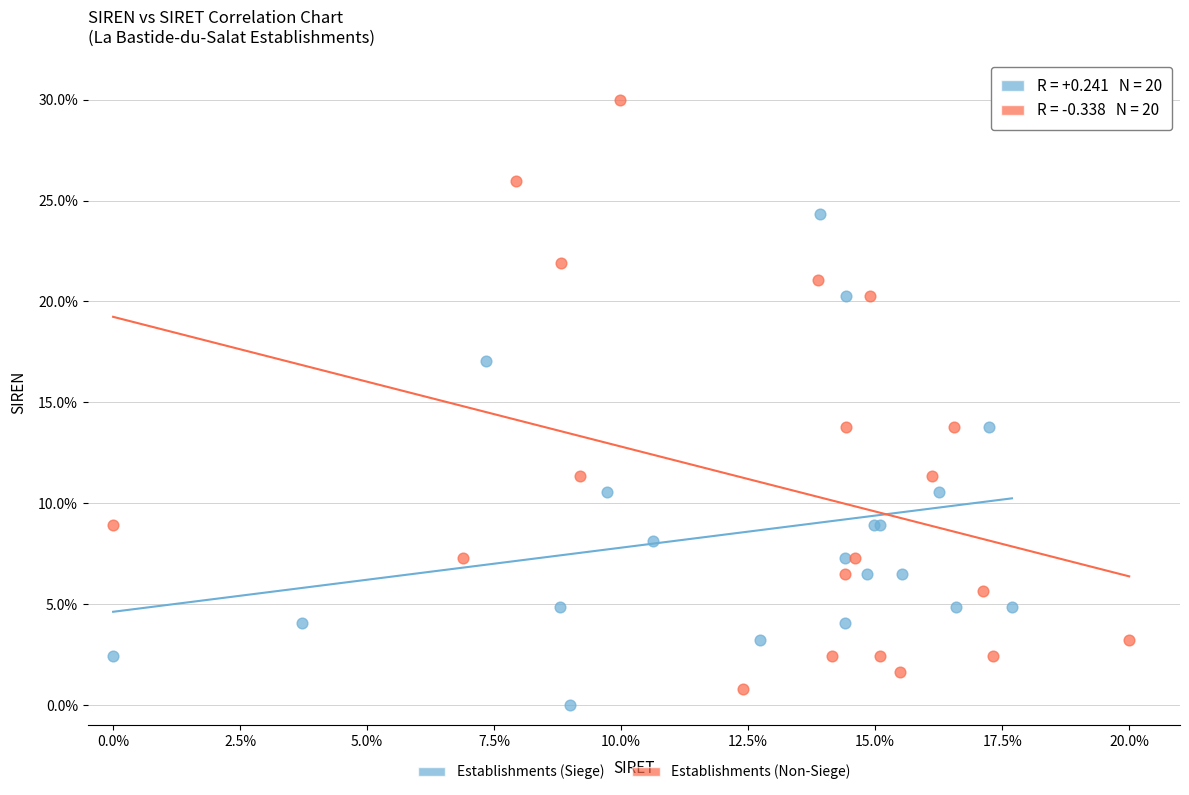

Which series reaches the maximum Y coordinate?

Establishments (Non-Siege)